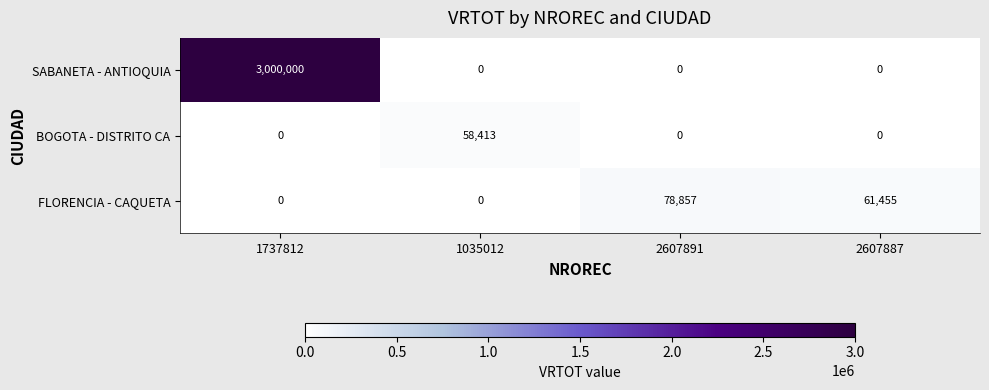

What is the maximum value shown in the chart?

3000000